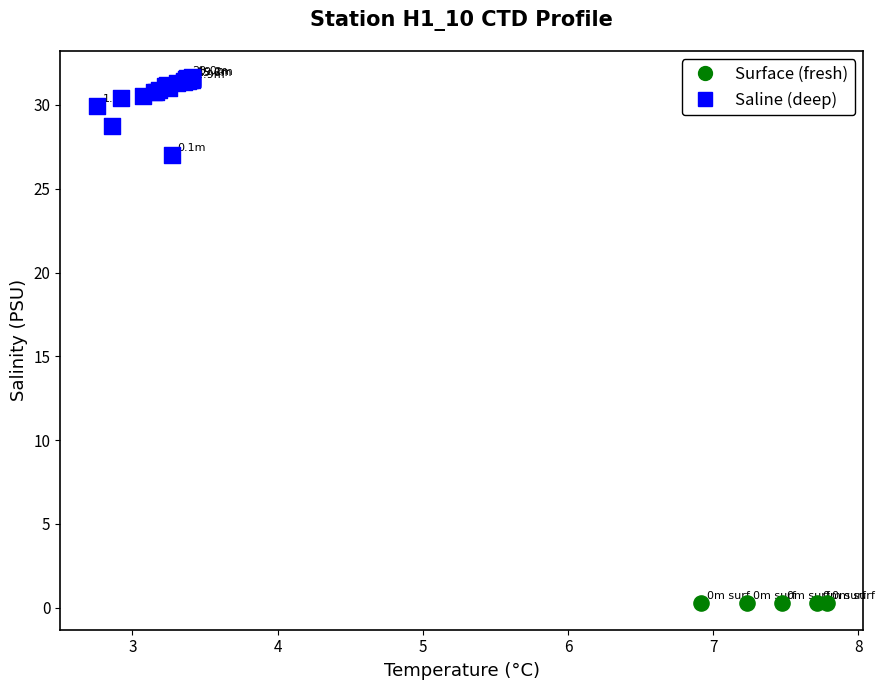

Which series contains the highest Y value?

Saline (deep)